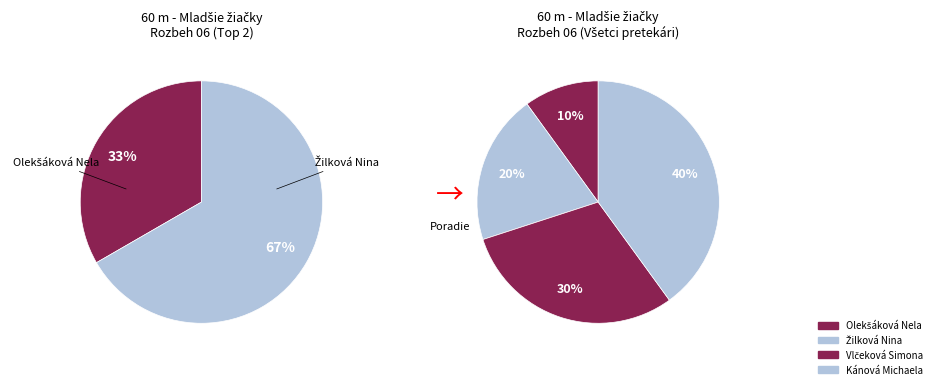

To the nearest percent, what percentage of the pie is Vlčeková Simona?

30%